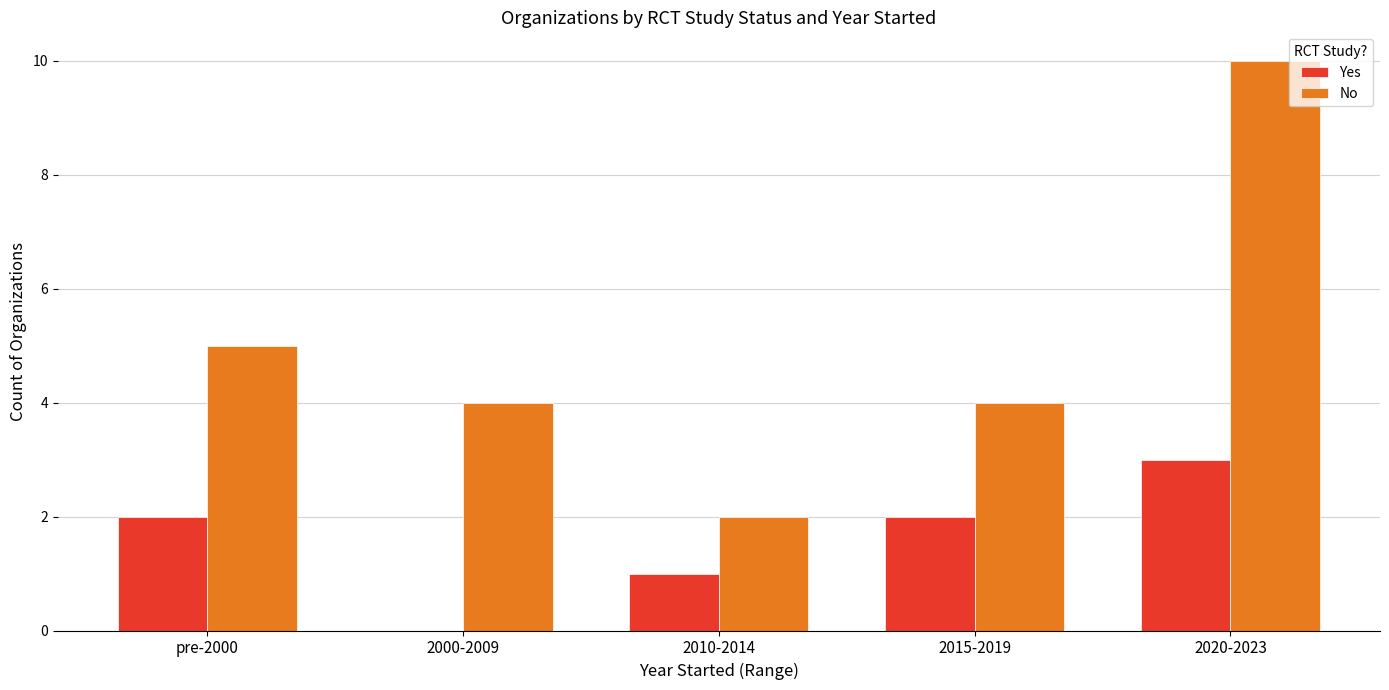

What is the total value across all series at pre-2000?

7